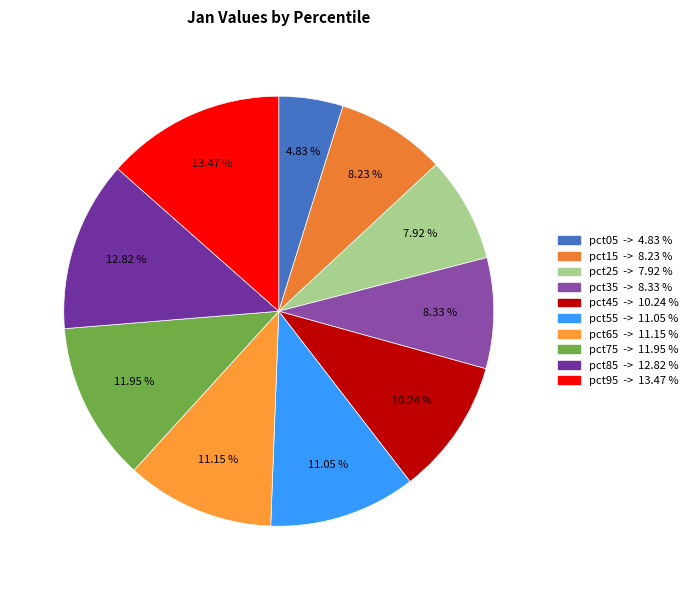

What percentage is the pct05 slice, to the nearest percent?

5%